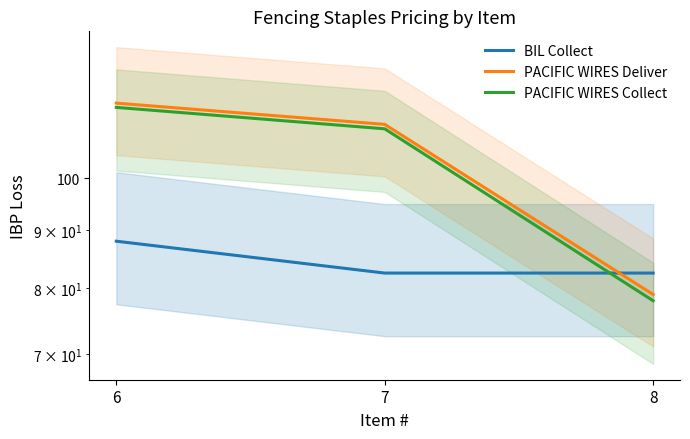

How many lines are shown in the chart?

3